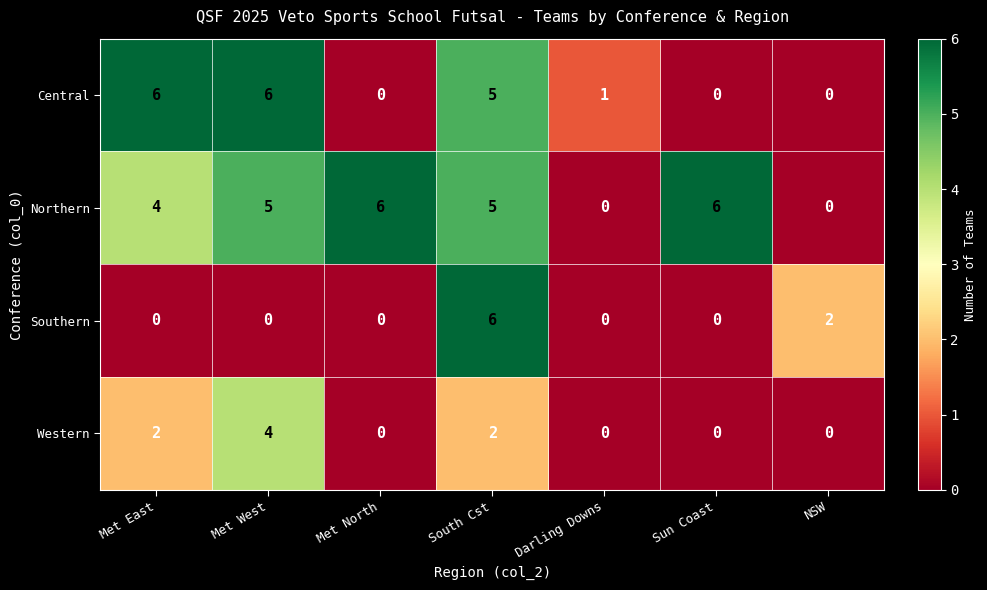

Which series has the largest total across all categories?

Northern